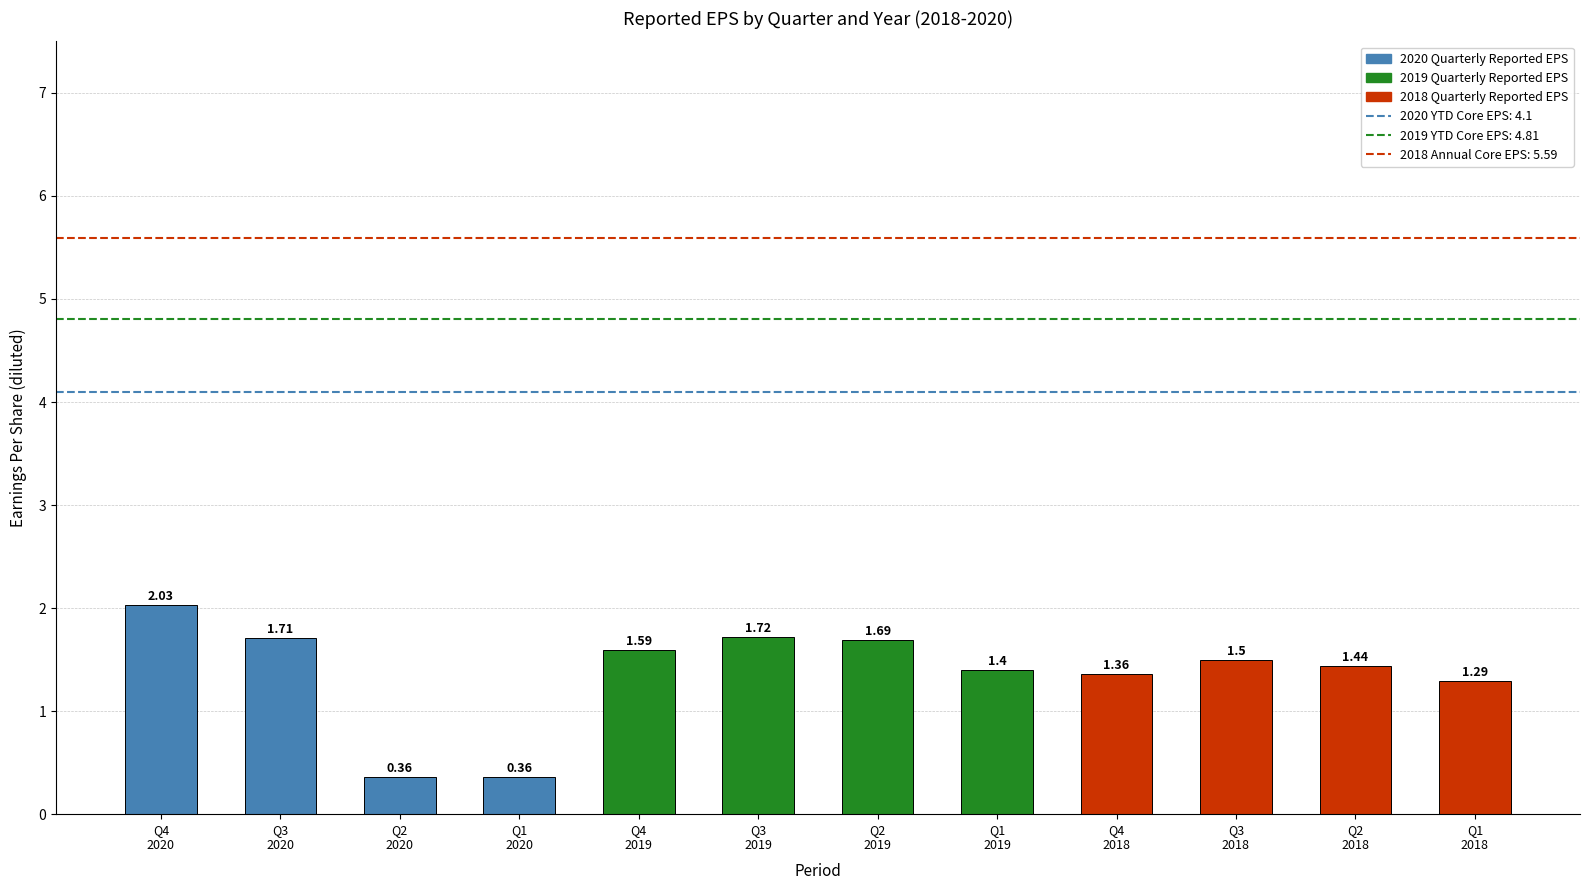

What is the average value?

1.4